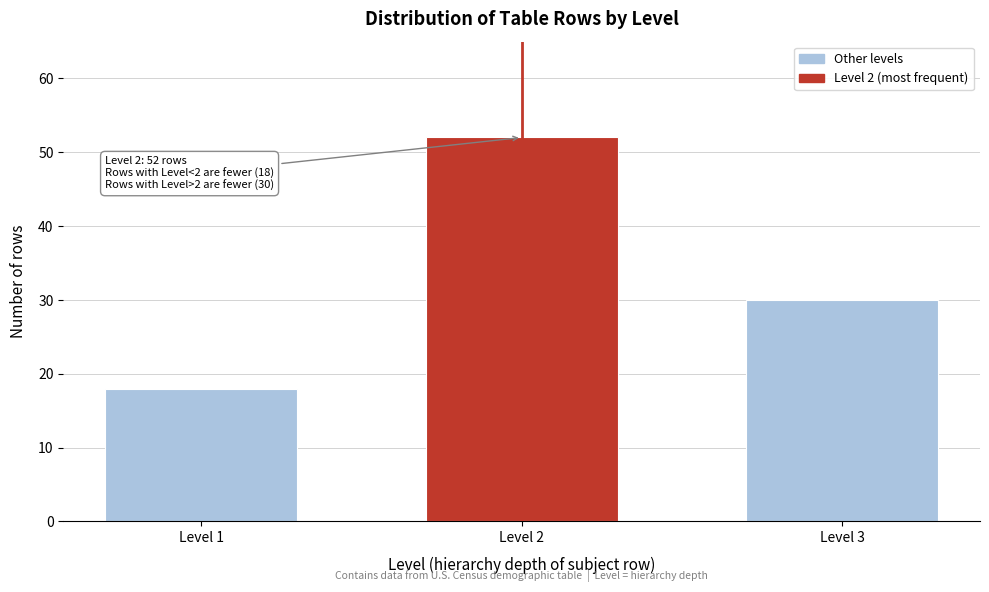

Reading left to right, list all the values displayed in this chart.

Level 1=18	Level 2=52	Level 3=30